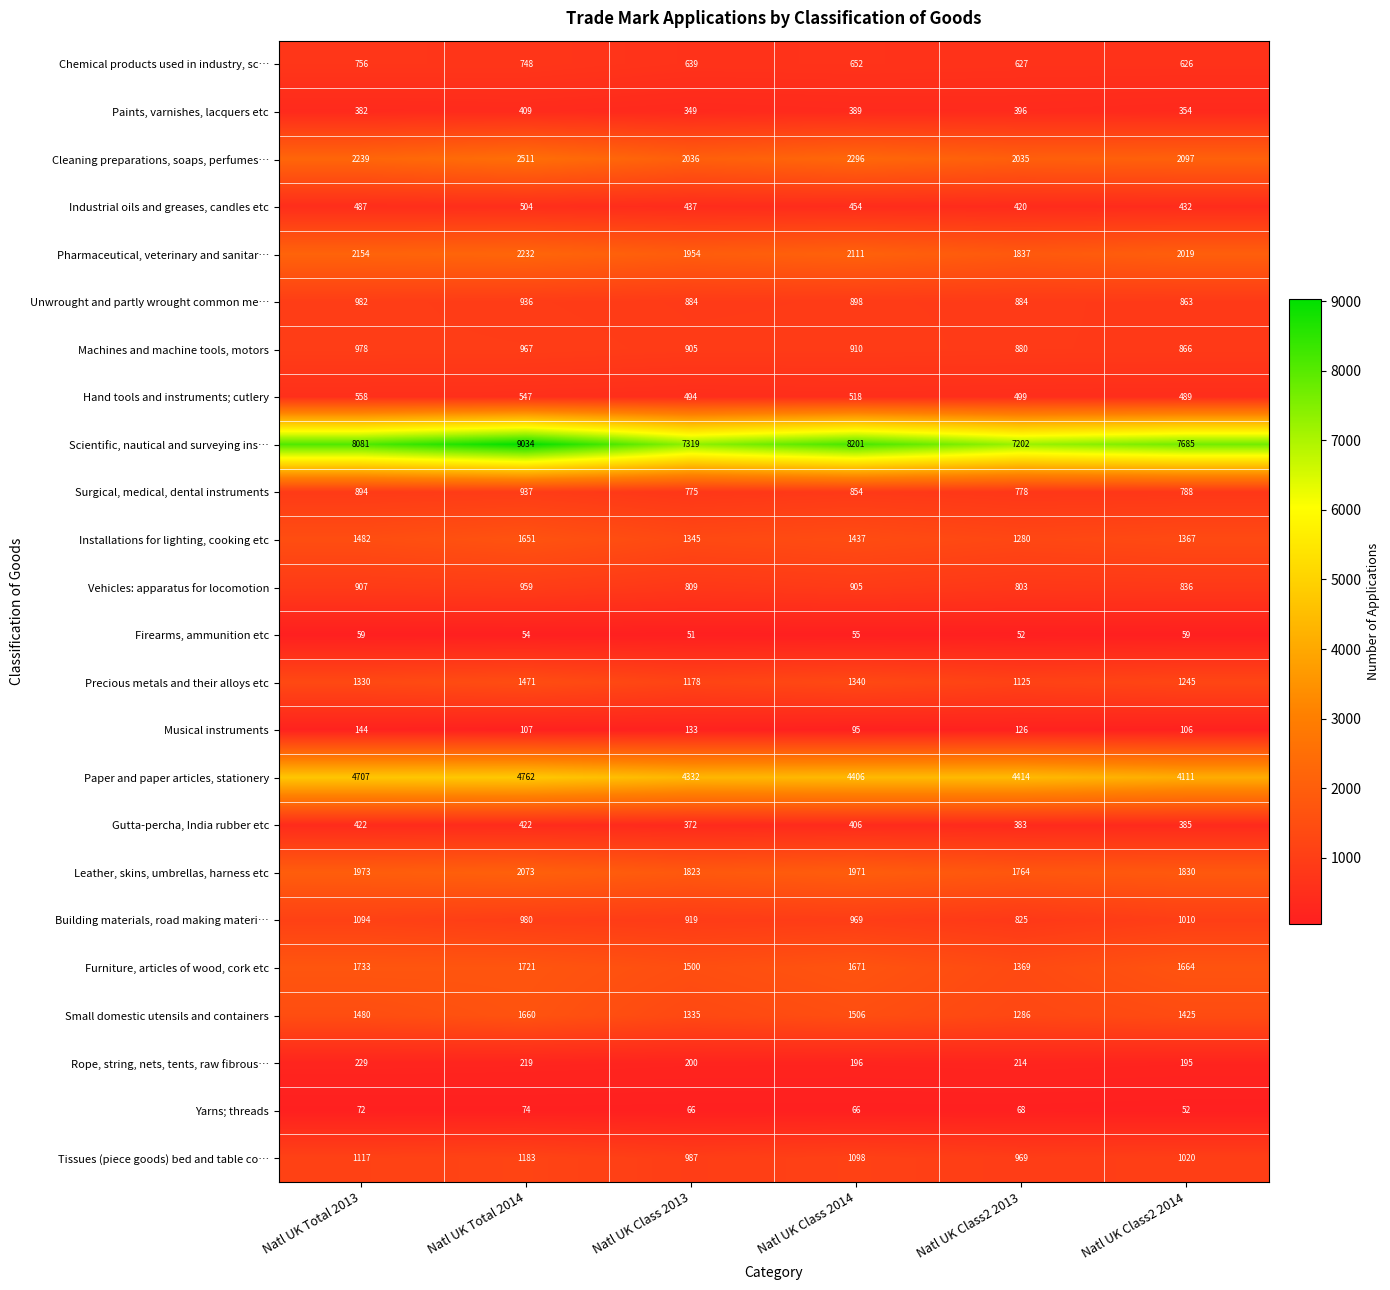

List the series in order of their peak value, highest first.

Scientific, nautical and surveying ins…, Paper and paper articles, stationery, Cleaning preparations, soaps, perfumes…, Pharmaceutical, veterinary and sanitar…, Leather, skins, umbrellas, harness etc, Furniture, articles of wood, cork etc, Small domestic utensils and containers, Installations for lighting, cooking etc, Precious metals and their alloys etc, Tissues (piece goods) bed and table co…, Building materials, road making materi…, Unwrought and partly wrought common me…, Machines and machine tools, motors, Vehicles: apparatus for locomotion, Surgical, medical, dental instruments, Chemical products used in industry, sc…, Hand tools and instruments; cutlery, Industrial oils and greases, candles etc, Gutta-percha, India rubber etc, Paints, varnishes, lacquers etc, Rope, string, nets, tents, raw fibrous…, Musical instruments, Yarns; threads, Firearms, ammunition etc